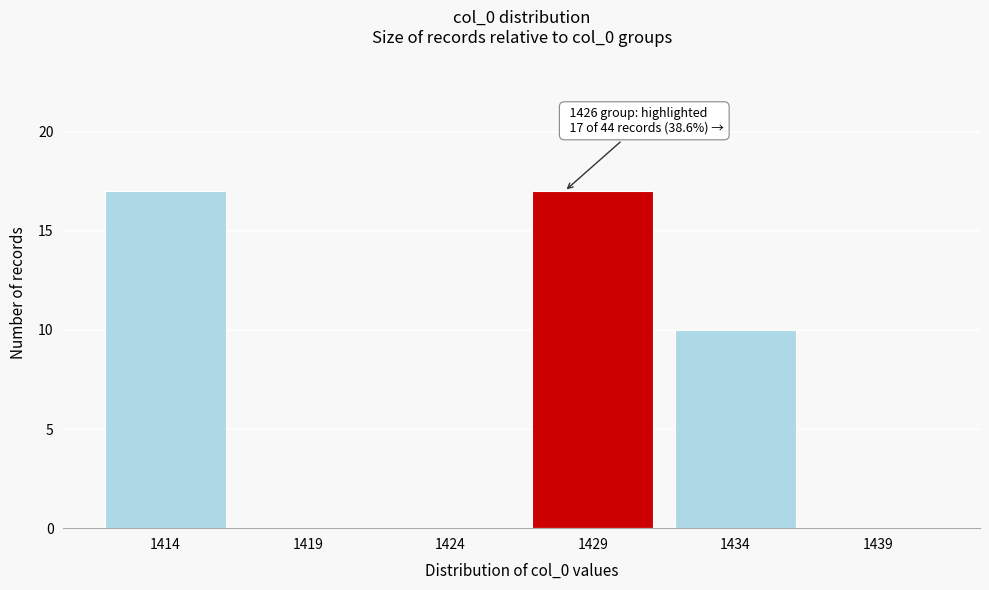

Reading right to left, extract all data points from this chart.

1439=0	1434=10	1429=17	1424=0	1419=0	1414=17